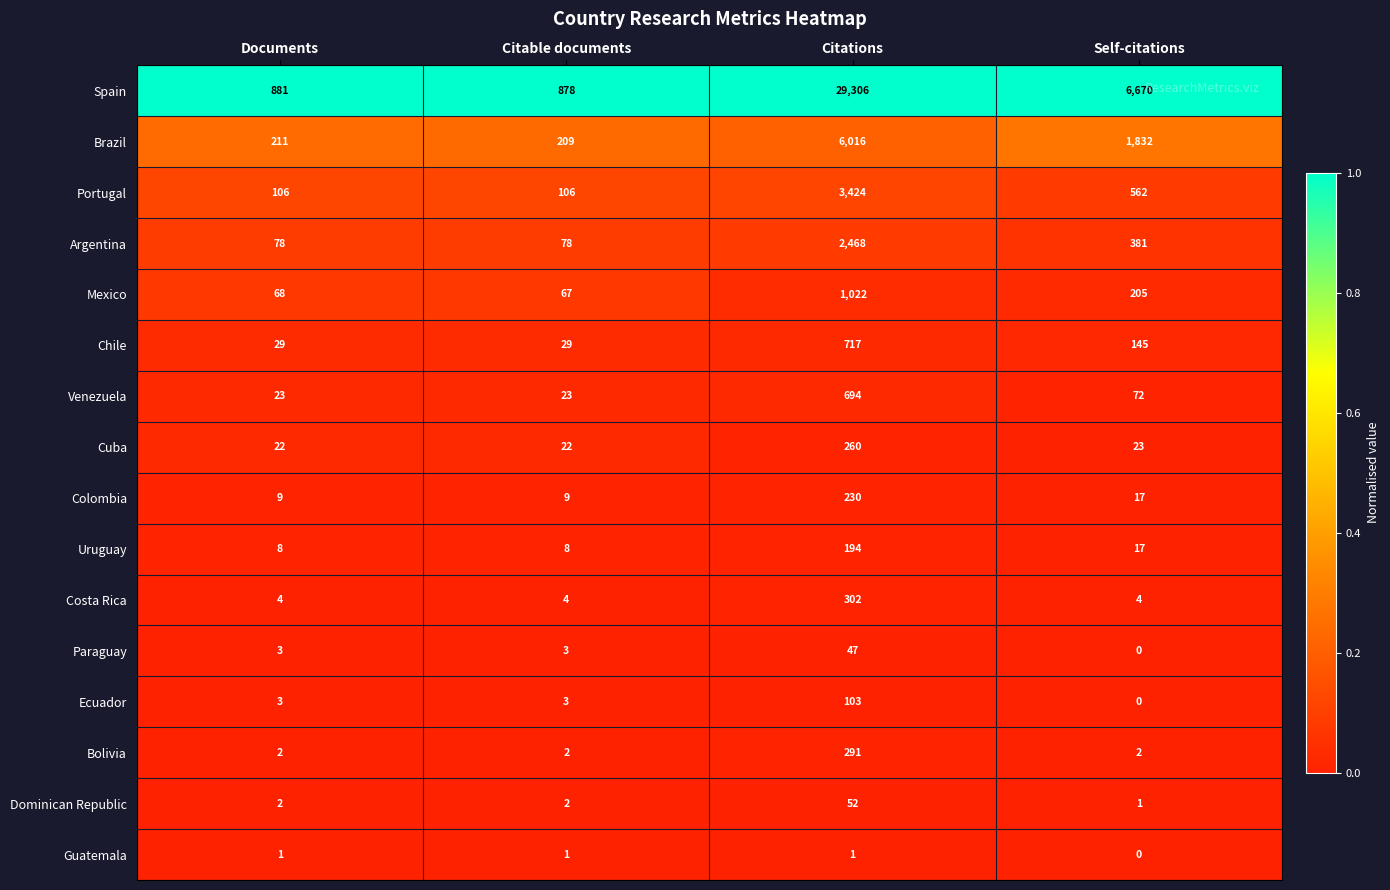

True or false: Costa Rica has a value of 302 at Citations.

True